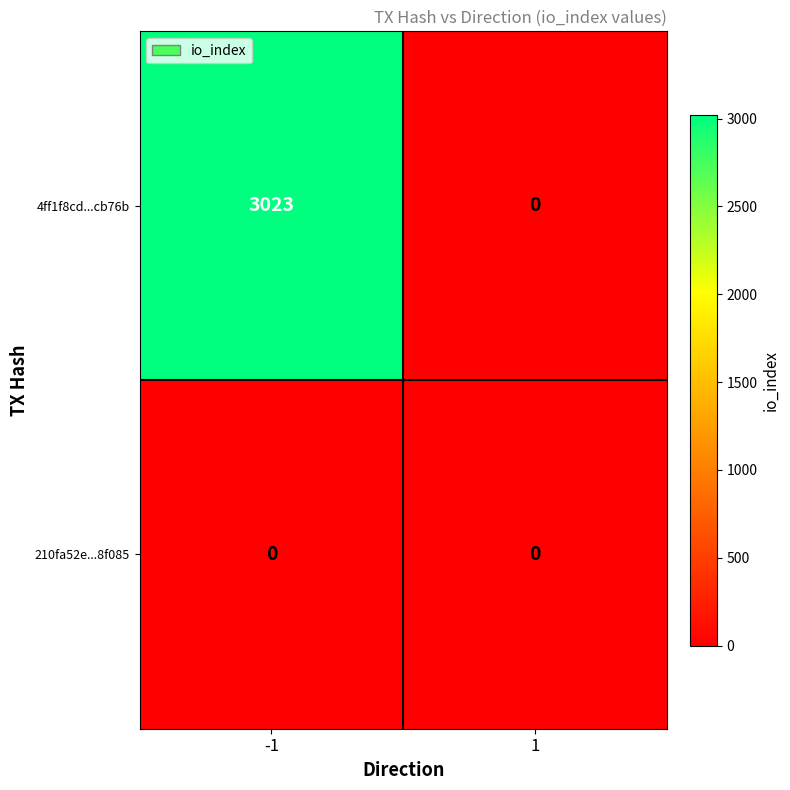

Which series has the widest spread of values?

4ff1f8cd...cb76b